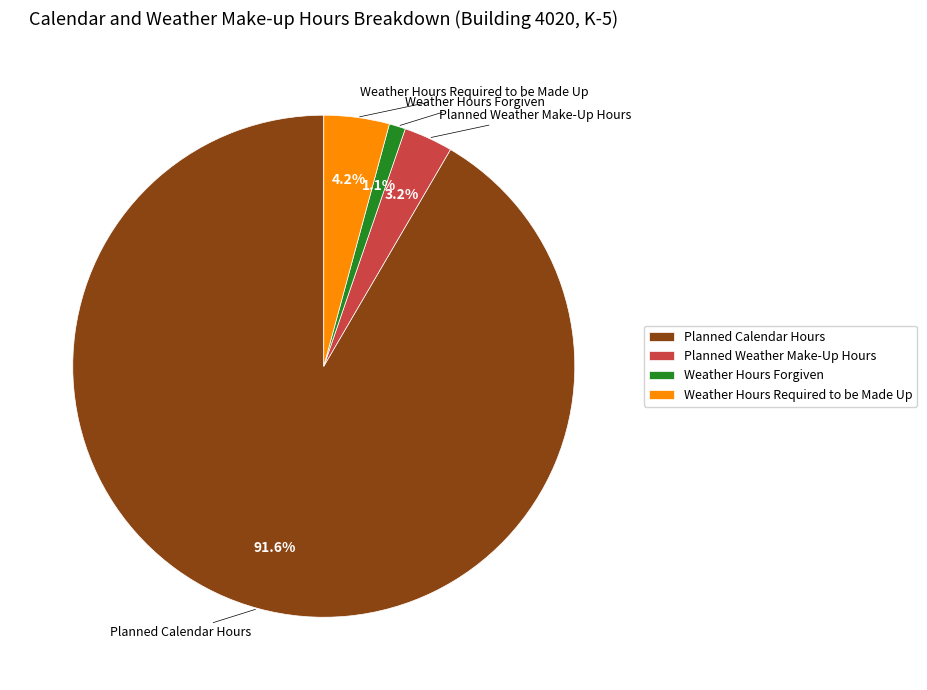

To the nearest percent, what percentage of the pie is Weather Hours Forgiven?

1%